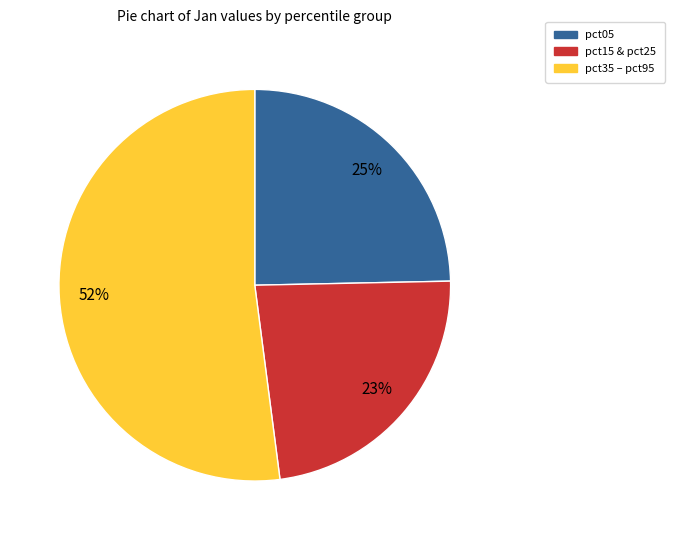

Approximately how many times larger is the value at pct05 compared to pct15 & pct25?

1.1